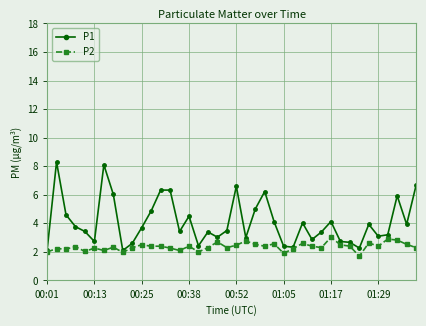

What is the maximum value shown in the chart?

8.3